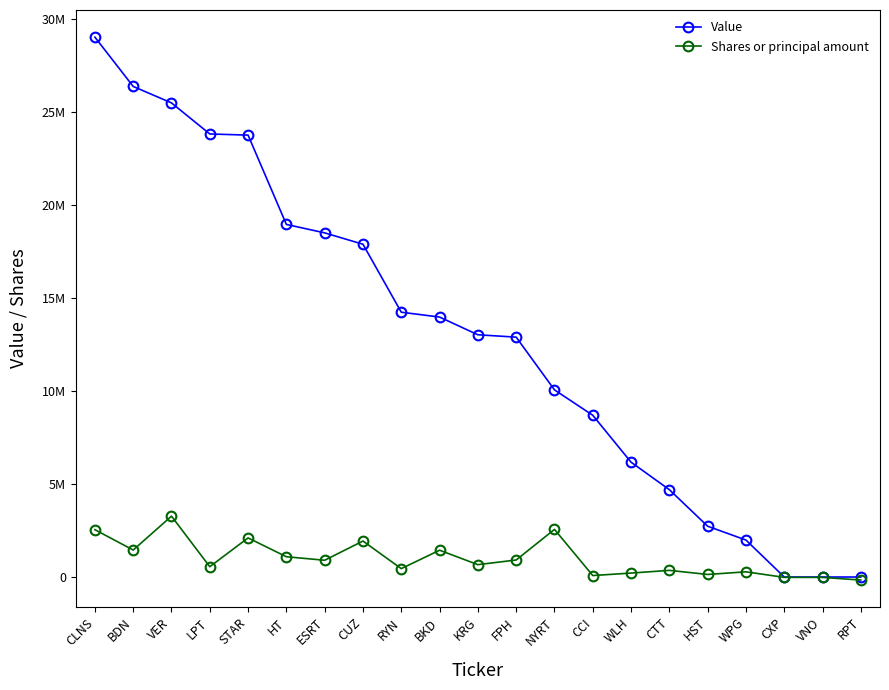

True or false: Shares or principal amount and Value intersect in this chart.

False